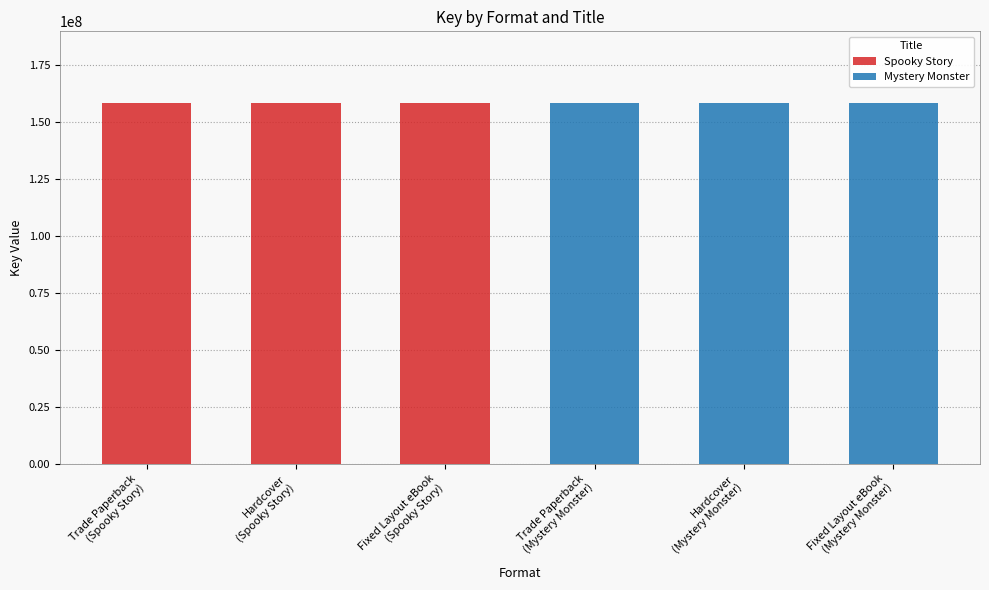

Between Trade Paperback
(Spooky Story) and Fixed Layout eBook
(Spooky Story), which series saw the biggest shift?

Spooky Story